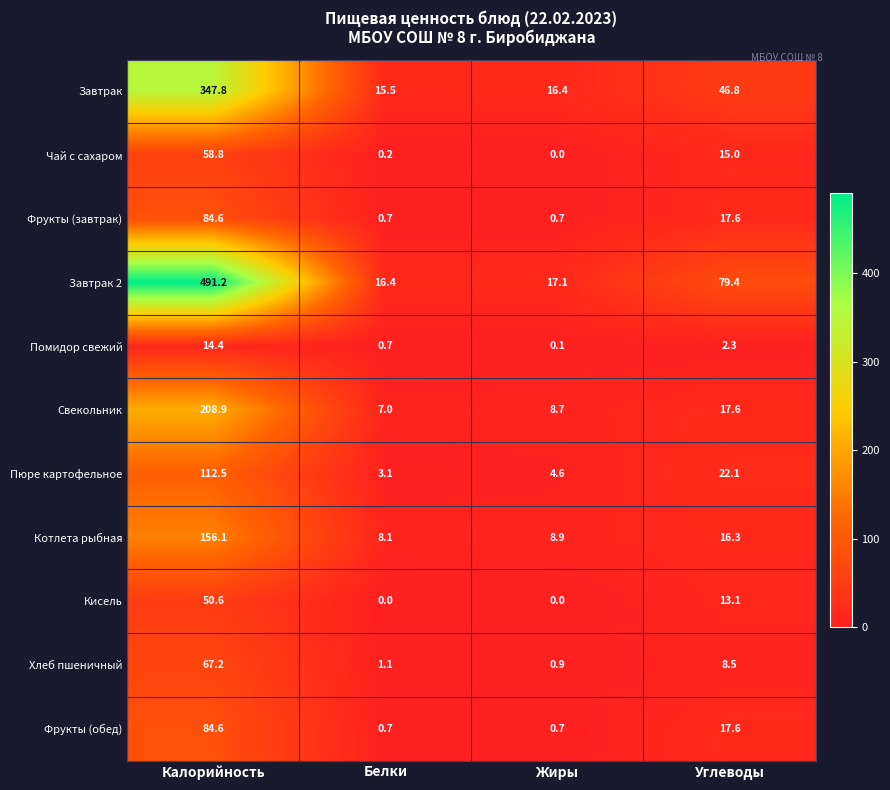

What is the spread (max minus min) of values at Жиры?

17.1